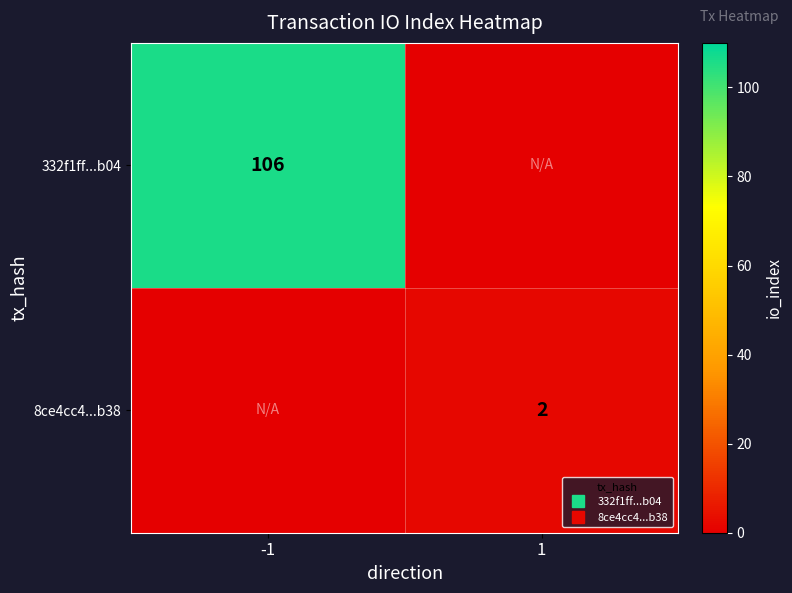

At which category is the sum across all series the highest?

-1